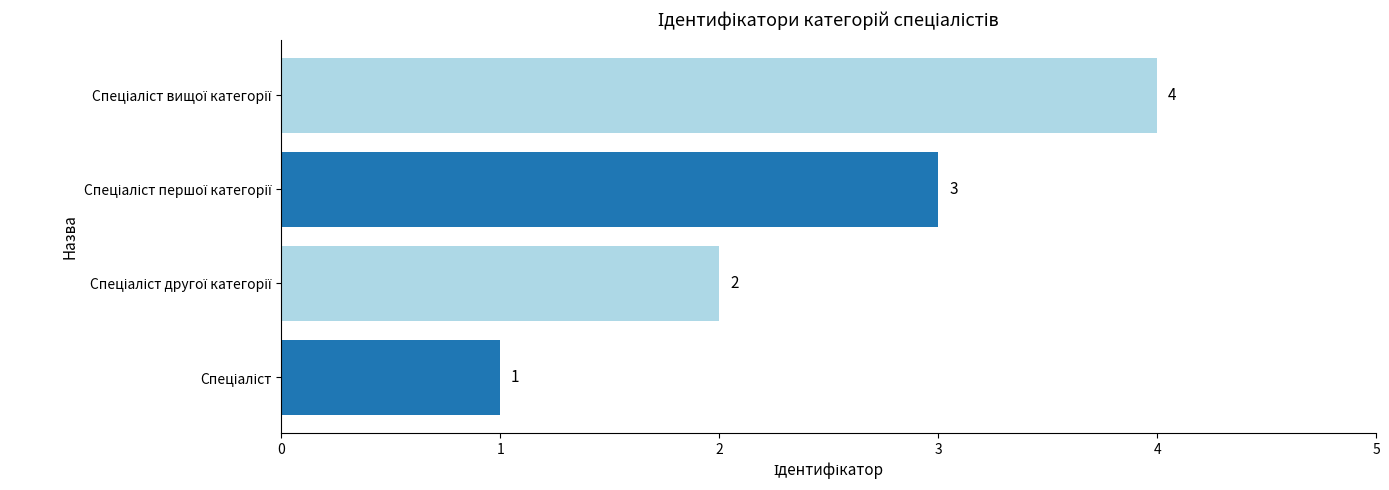

What is the sum of all values?

10